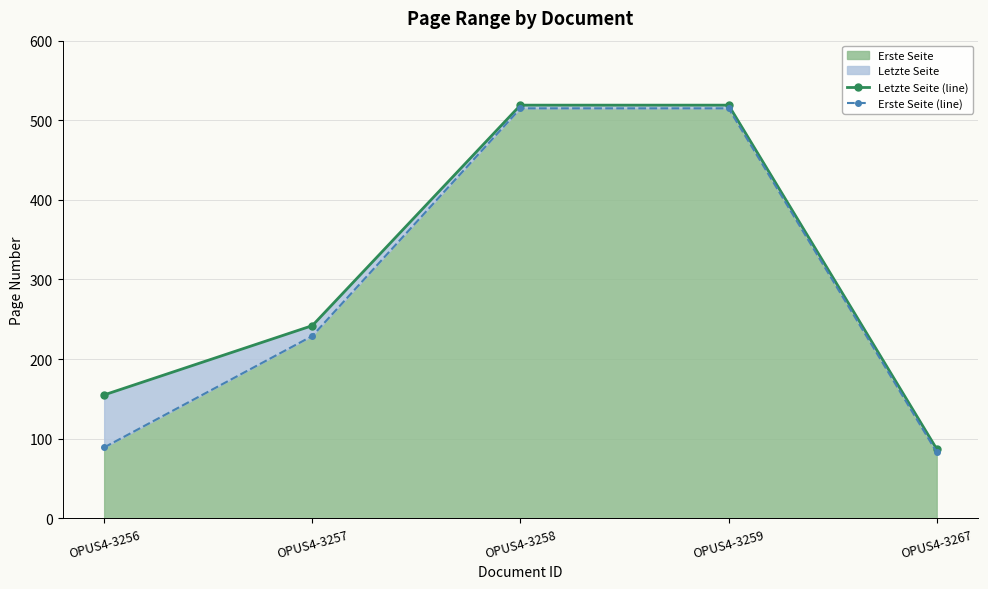

What is the smallest value displayed?

83